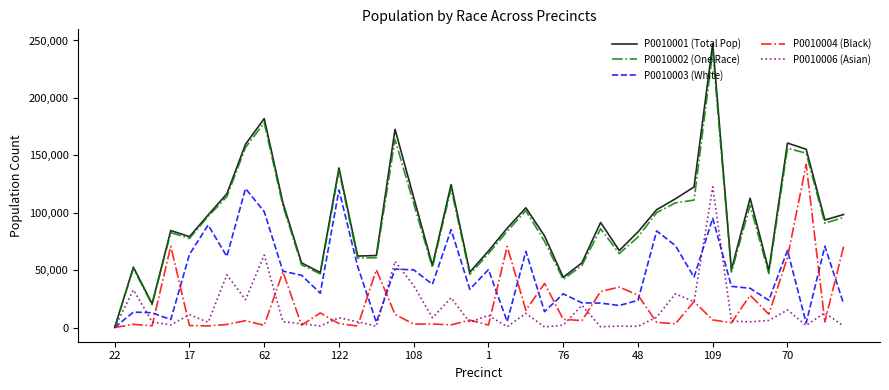

Which series has the widest spread of values?

P0010001 (Total Pop)